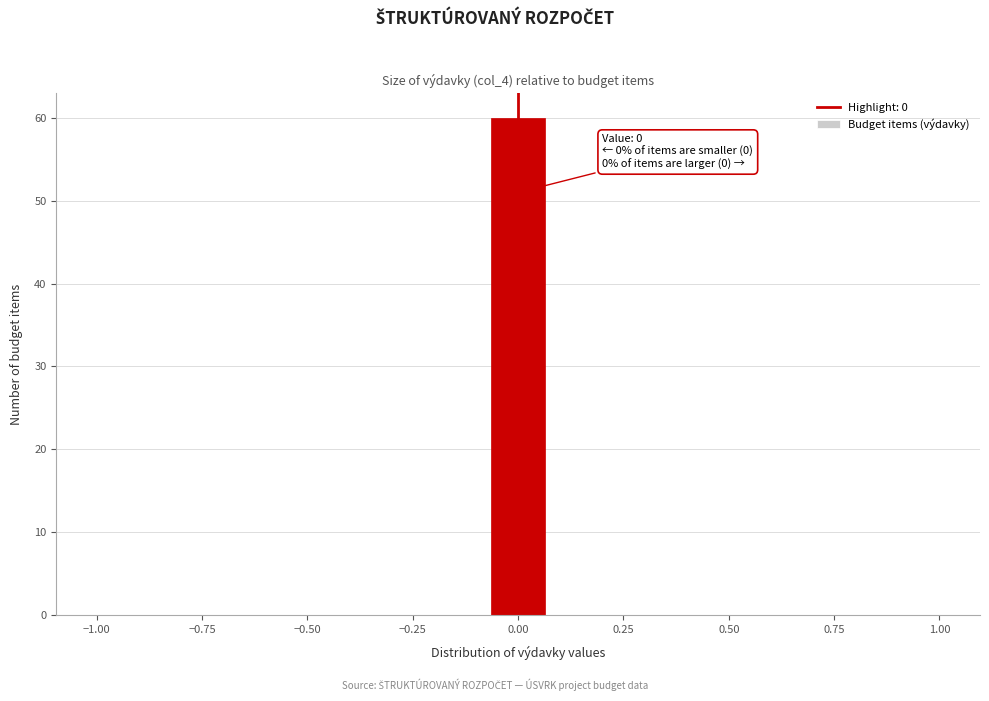

Around what value on the x-axis is the tallest bar? Give the approximate position of its centre, as read against the axis.

0.00